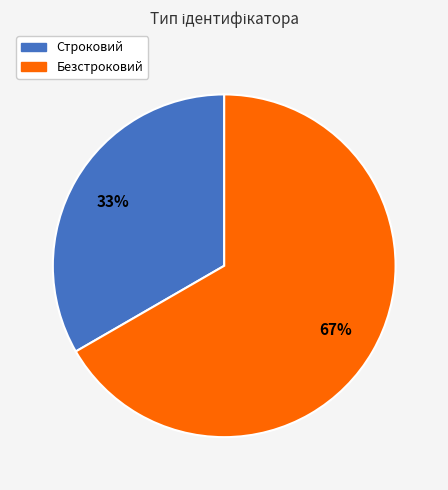

Which category has the biggest portion of the pie?

Безстроковий